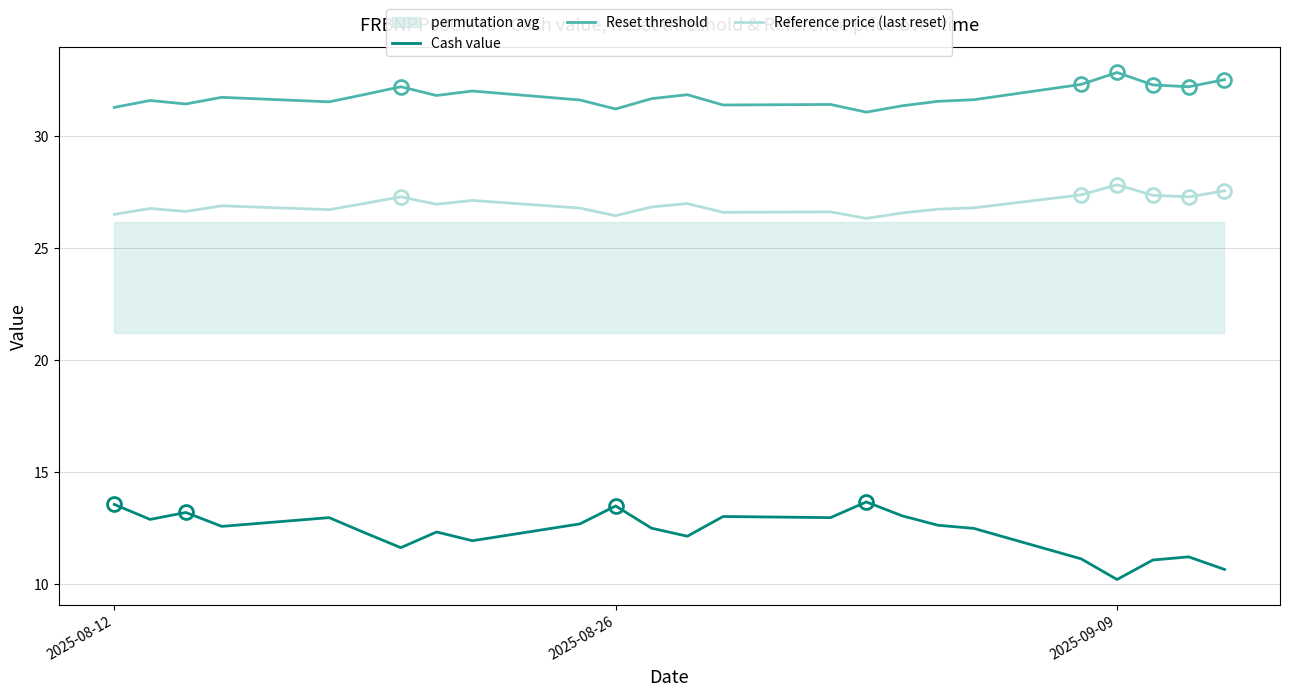

Rank the series by their maximum value, from highest to lowest.

Reset threshold, Reference price (last reset), Cash value